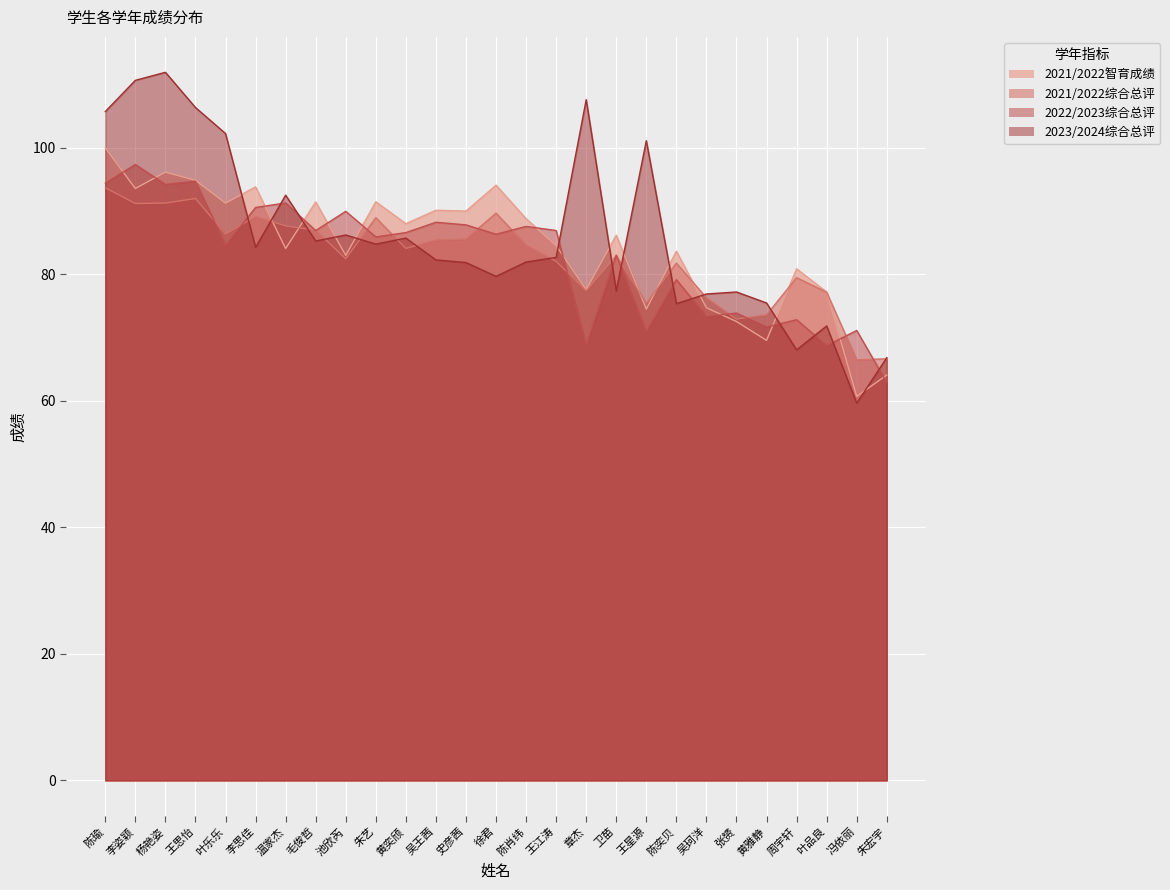

Reading left to right, list all the values displayed in this chart.

2021/2022智育成绩: 陈瑜=100.0	李姿颖=93.6	杨艳姿=96.2	王思怡=94.9	叶乐乐=91.3	李思佳=93.8	温家杰=84.1	毛俊哲=91.5	池欣芮=83.0	朱艺=91.5	黄奕颀=88.0	吴王茜=90.1	史彦茜=90.0	徐君=94.1	陈肖纬=88.8	王江涛=84.5	章杰=77.6	卫苗=86.2	王星源=74.5	陈奕贝=83.7	吴珂洋=74.7	张赟=72.5	黄雅静=69.6	周宇轩=80.9	叶品良=77.2	冯依丽=60.7	朱宏宇=64.1
2021/2022综合总评: 陈瑜=93.7	李姿颖=91.2	杨艳姿=91.3	王思怡=92.0	叶乐乐=86.4	李思佳=89.2	温家杰=87.7	毛俊哲=87.0	池欣芮=82.5	朱艺=89.0	黄奕颀=84.1	吴王茜=85.4	史彦茜=85.6	徐君=89.7	陈肖纬=84.6	王江涛=82.0	章杰=77.4	卫苗=82.9	王星源=75.4	陈奕贝=81.8	吴珂洋=76.3	张赟=72.9	黄雅静=73.6	周宇轩=79.5	叶品良=77.2	冯依丽=66.5	朱宏宇=66.7
2022/2023综合总评: 陈瑜=94.4	李姿颖=97.4	杨艳姿=94.2	王思怡=94.7	叶乐乐=84.6	李思佳=90.6	温家杰=91.3	毛俊哲=86.9	池欣芮=90.0	朱艺=85.9	黄奕颀=86.6	吴王茜=88.2	史彦茜=87.8	徐君=86.3	陈肖纬=87.6	王江涛=86.9	章杰=68.8	卫苗=83.0	王星源=70.9	陈奕贝=79.2	吴珂洋=73.3	张赟=73.9	黄雅静=71.7	周宇轩=72.8	叶品良=68.7	冯依丽=71.1	朱宏宇=62.9
2023/2024综合总评: 陈瑜=105.7	李姿颖=110.7	杨艳姿=111.9	王思怡=106.4	叶乐乐=102.3	李思佳=84.3	温家杰=92.5	毛俊哲=85.3	池欣芮=86.2	朱艺=84.8	黄奕颀=85.7	吴王茜=82.3	史彦茜=81.9	徐君=79.7	陈肖纬=82.0	王江涛=82.7	章杰=107.6	卫苗=77.4	王星源=101.1	陈奕贝=75.4	吴珂洋=76.9	张赟=77.2	黄雅静=75.5	周宇轩=68.1	叶品良=71.8	冯依丽=59.6	朱宏宇=66.8